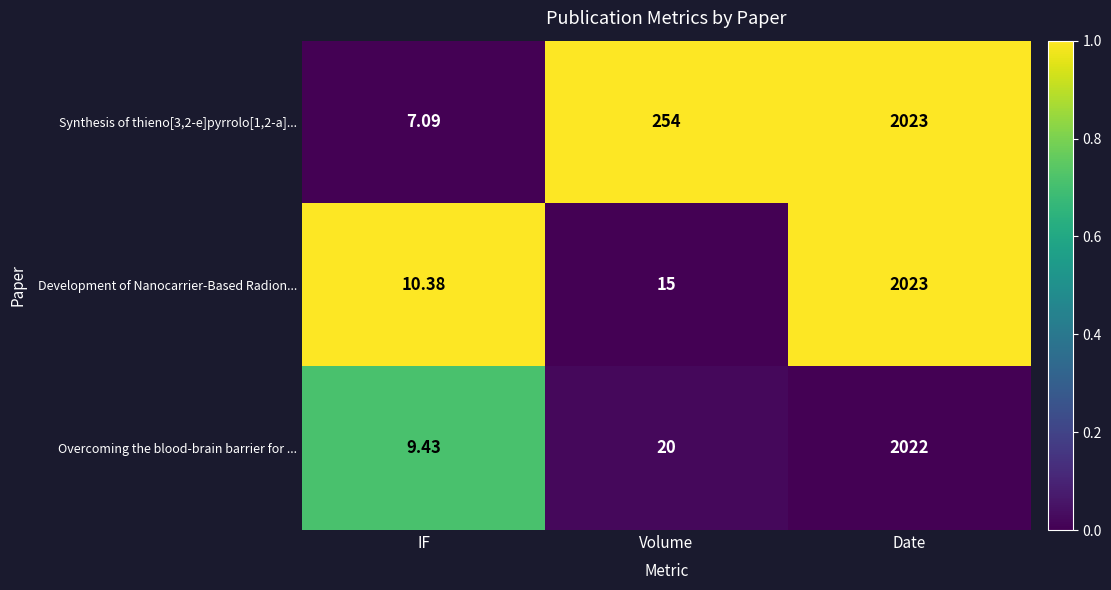

At which label is Development of Nanocarrier-Based Radion... closest to 1016?

Volume